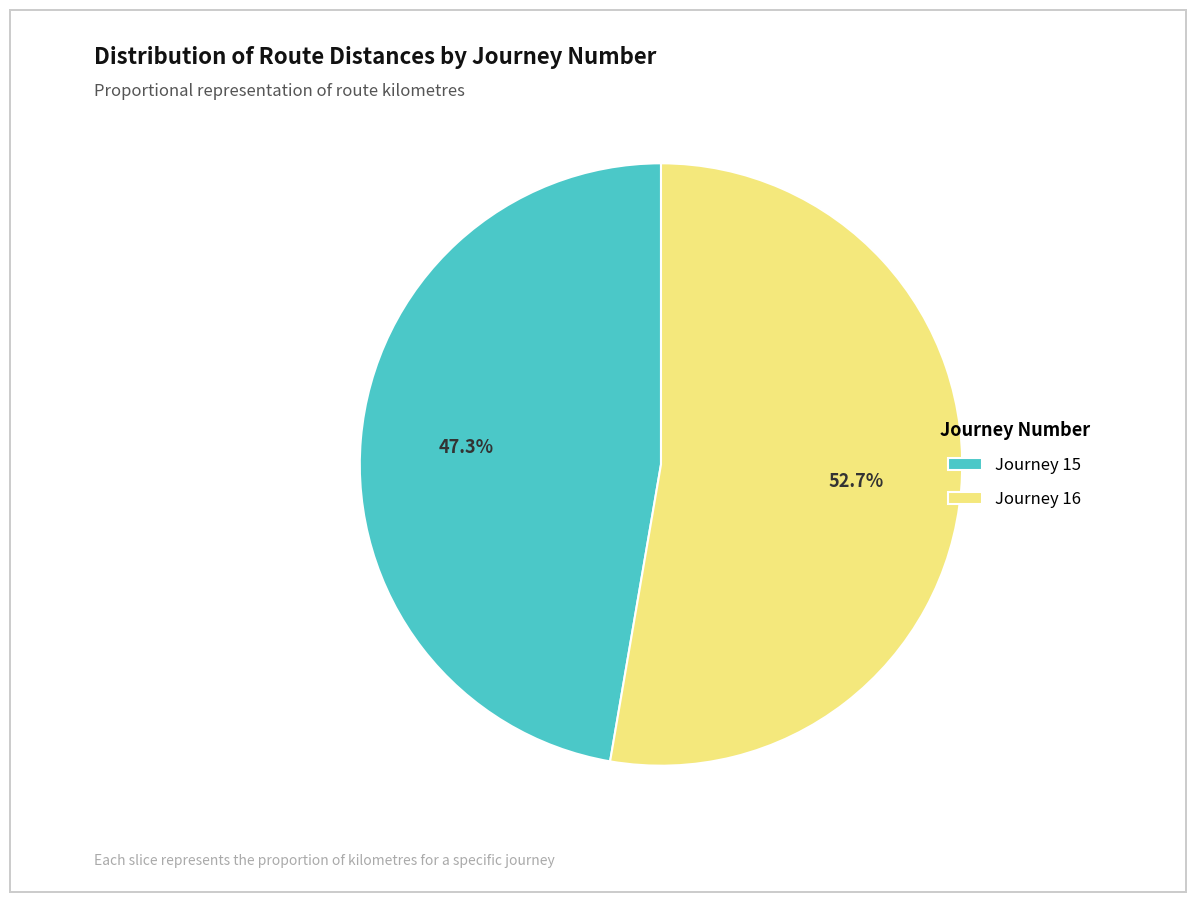

Is there any slice that represents more than half of the pie?

Yes